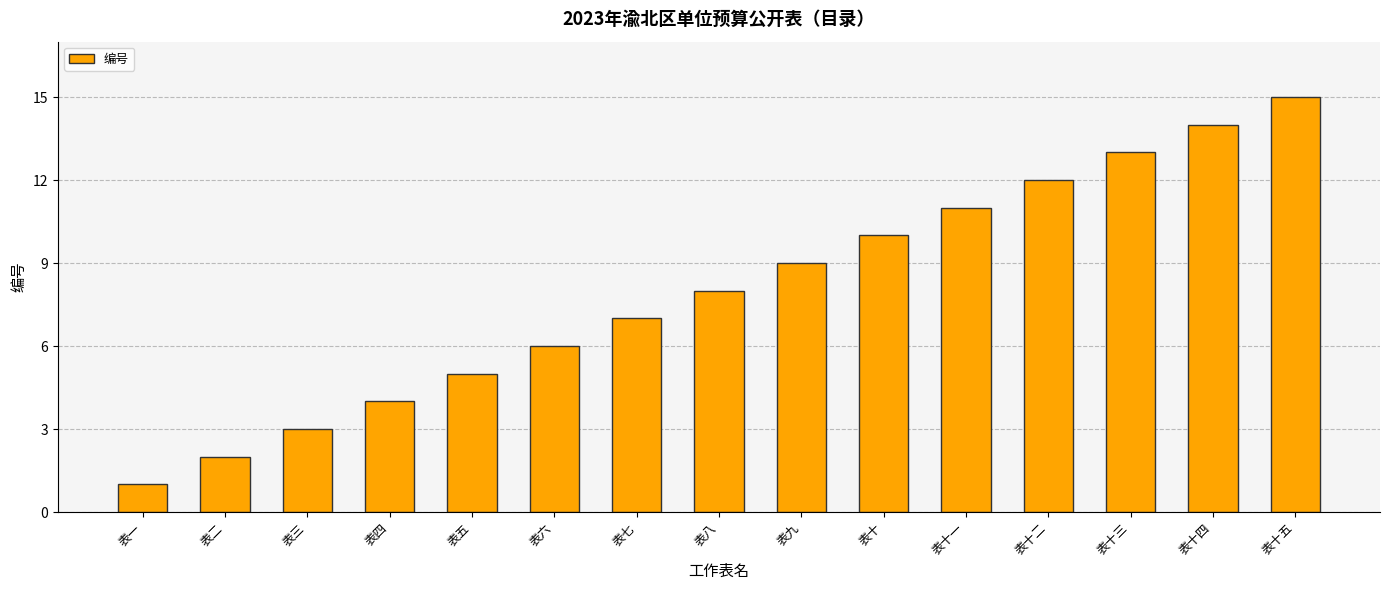

What value does the data have at 表十一?

11